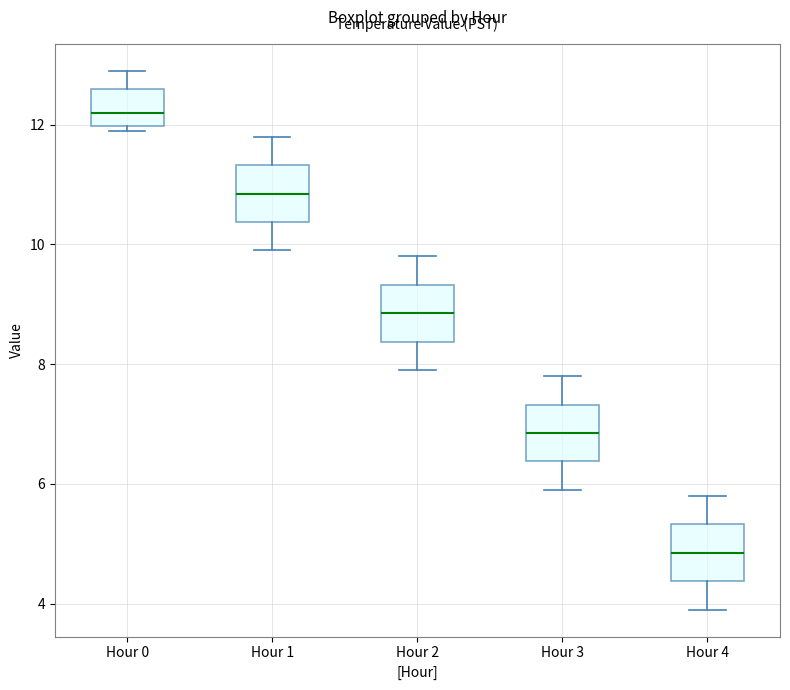

Reading left to right, transcribe this box plot: for each box, give where its median line is, the range the box spans, and where its two whiskers end, as read against the y-axis. The values are not printed on the chart, so give them approximately, as read against the axis.

Hour 0: median 12.2, box 12.0 to 12.6, whiskers 12.0 (just below the box's lower edge) to 13.0
Hour 1: median 10.8, box 10.4 to 11.4, whiskers 10.0 to 11.8
Hour 2: median 8.8, box 8.4 to 9.4, whiskers 8.0 to 9.8
Hour 3: median 6.8, box 6.4 to 7.4, whiskers 6.0 to 7.8
Hour 4: median 4.8, box 4.4 to 5.4, whiskers 4.0 to 5.8